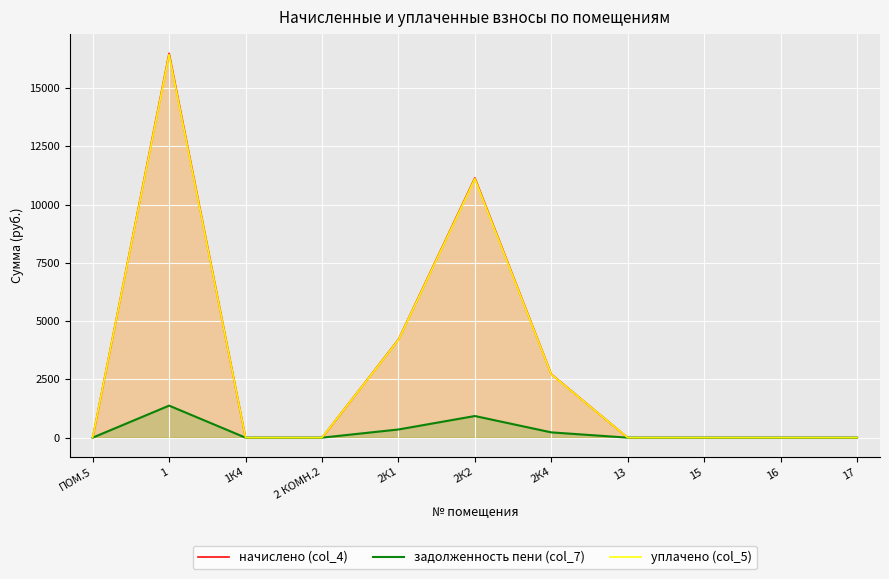

Rank the series by their maximum value, from lowest to highest.

задолженность пени (col_7), уплачено (col_5), начислено (col_4)